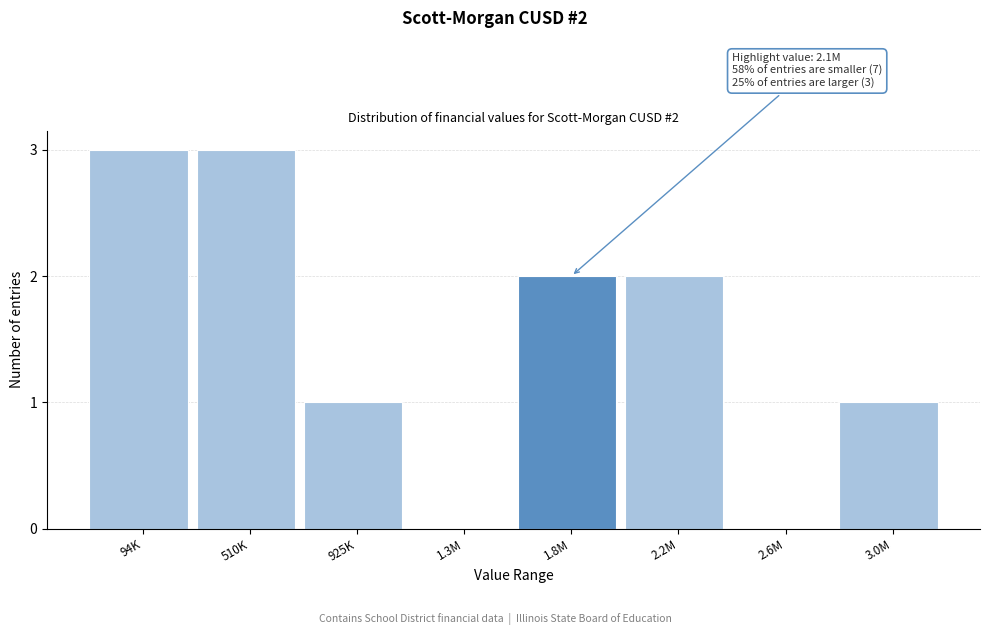

Reading left to right, extract all data points from this chart.

94K=3	510K=3	925K=1	1.3M=0	1.8M=2	2.2M=2	2.6M=0	3.0M=1